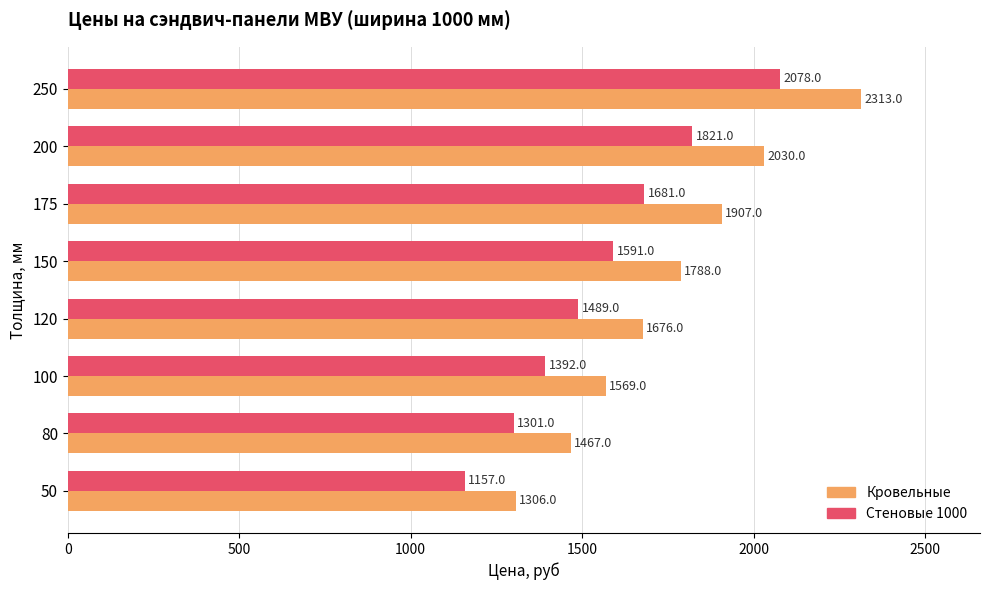

What is the difference between the maximum and minimum values in the Стеновые 1000 series?

921